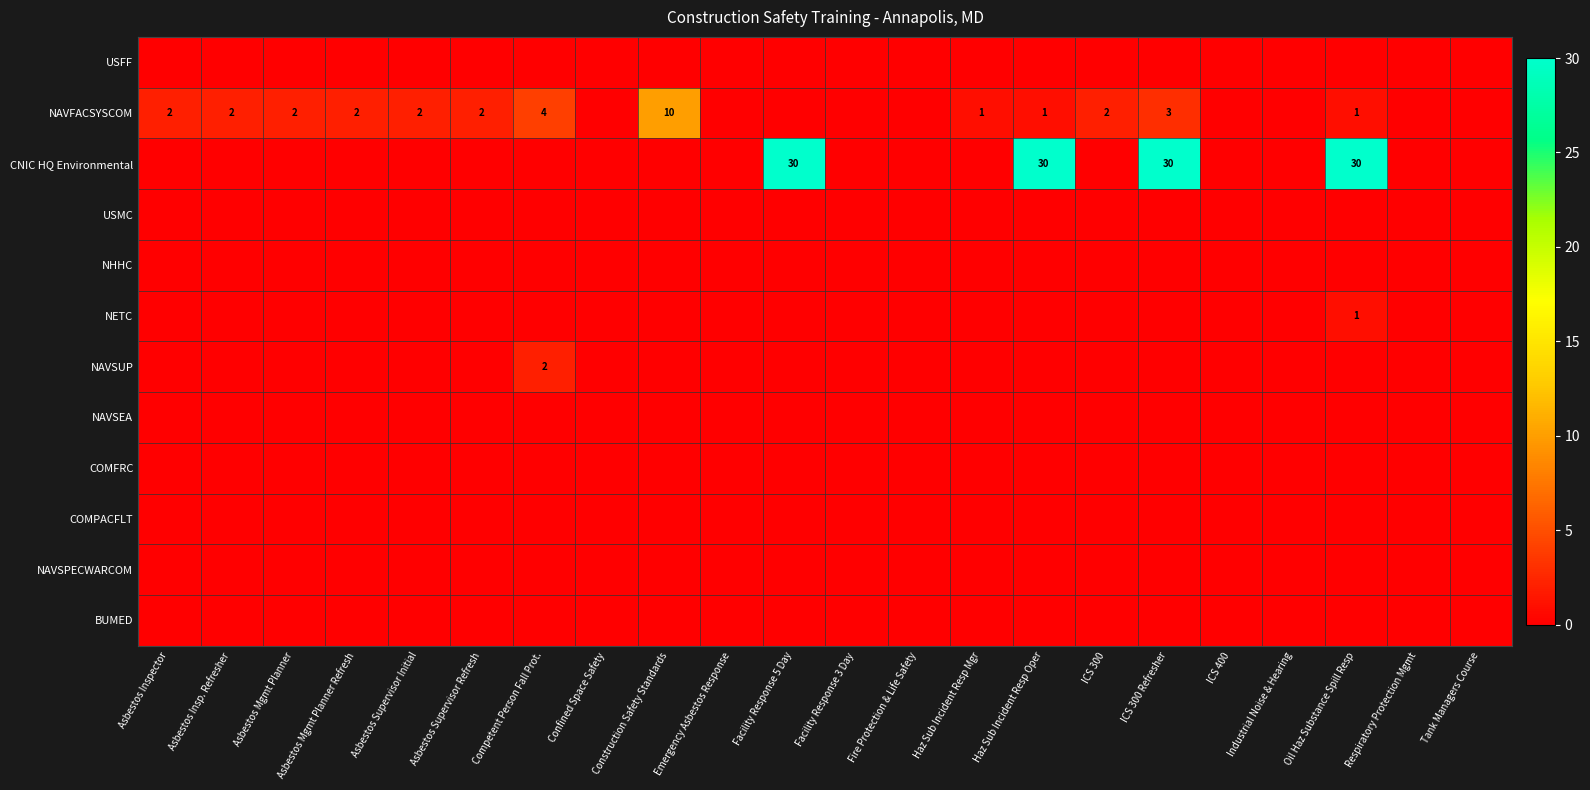

Rank the series by their maximum value, from highest to lowest.

CNIC HQ Environmental, NAVFACSYSCOM, NAVSUP, NETC, USFF, USMC, NHHC, NAVSEA, COMFRC, COMPACFLT, NAVSPECWARCOM, BUMED